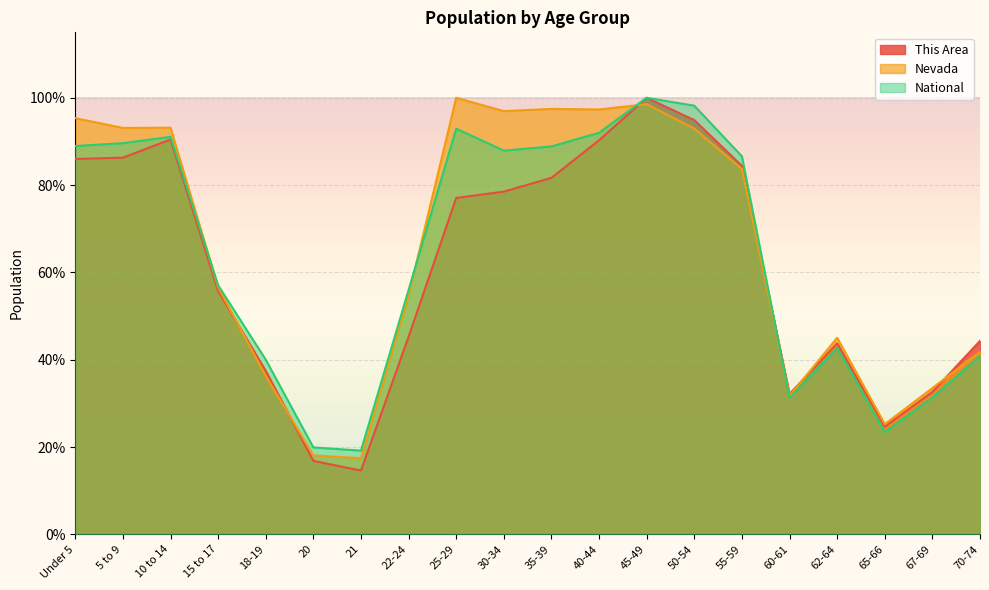

What is the difference between the maximum and minimum values in the National series?

0.8